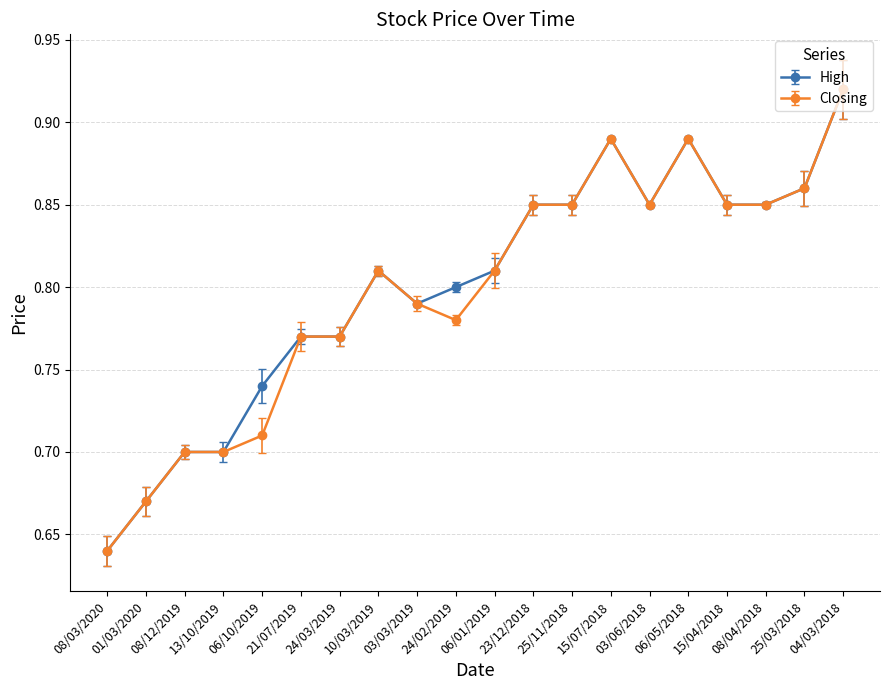

Count the Closing values in the range 0 to 1.

20